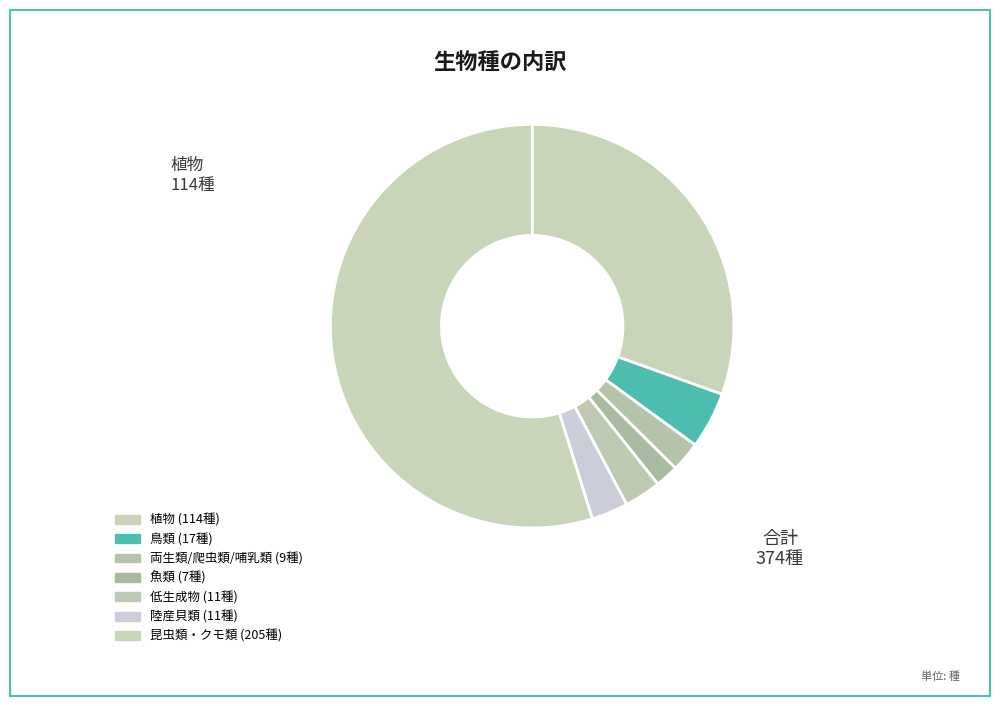

To the nearest percent, what is the difference between the 魚類 and 陸産貝類 slice percentages?

1%